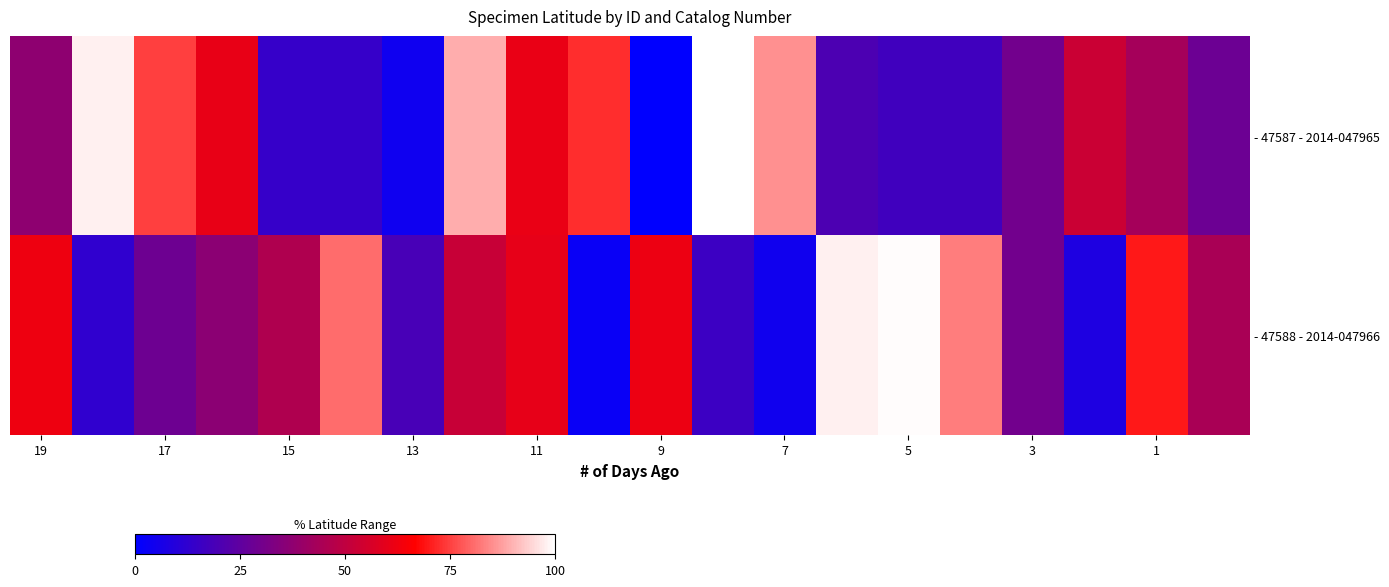

List the series in order of their overall mean, highest first.

- 47587 - 2014-047965, - 47588 - 2014-047966